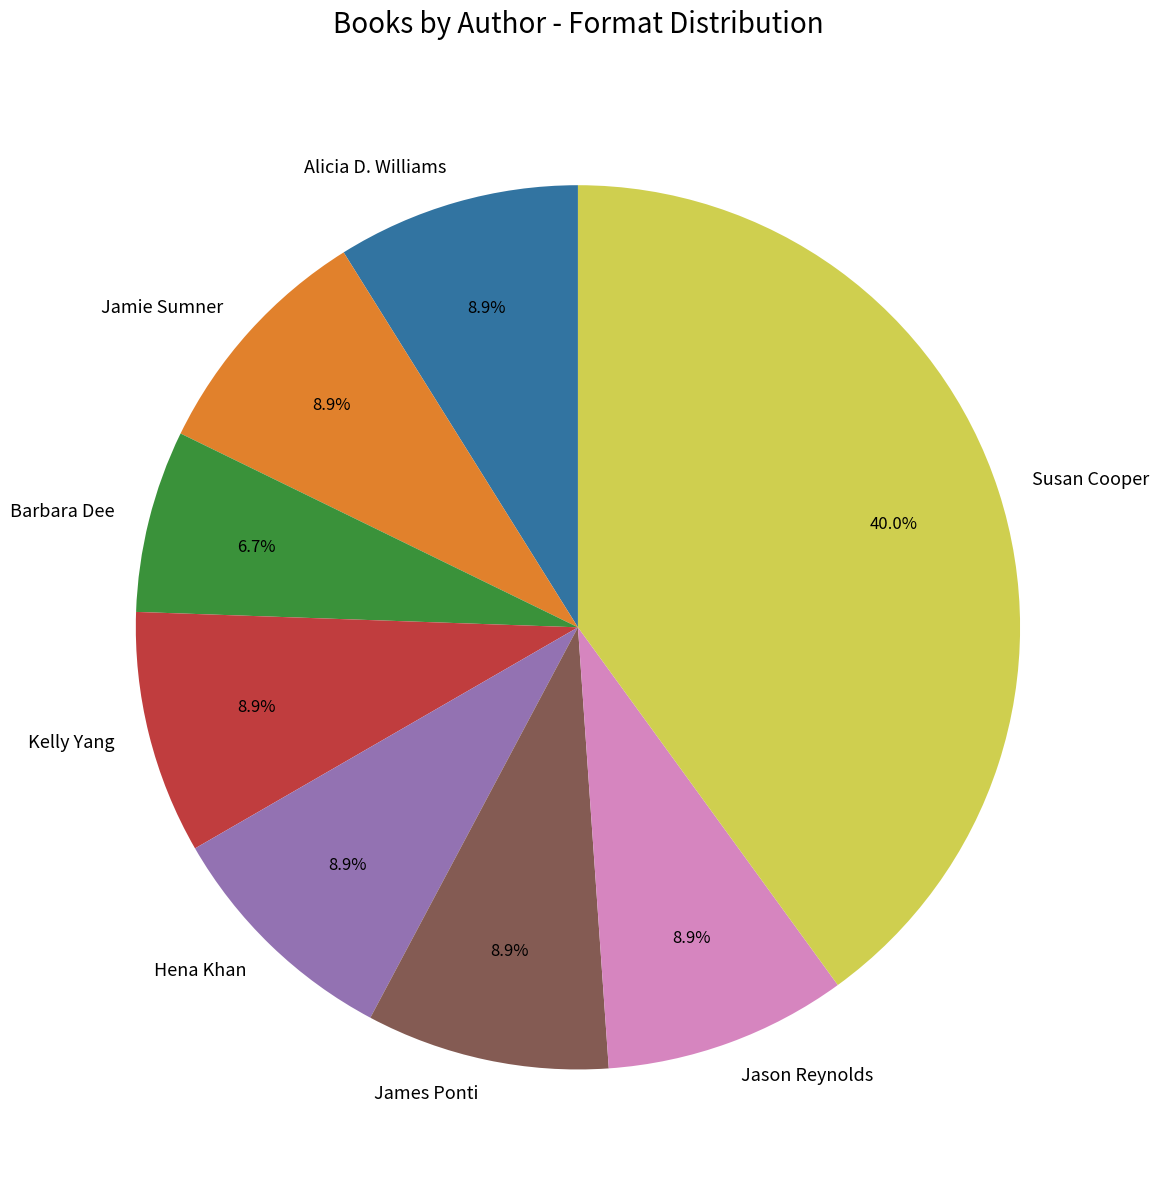

Which slice is the smallest?

Barbara Dee